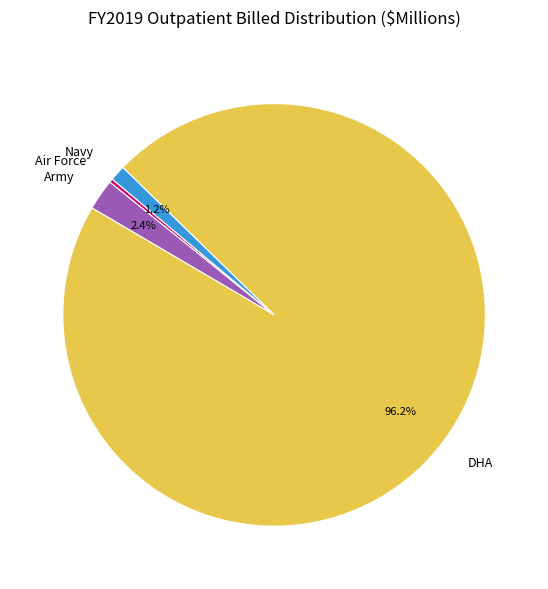

To the nearest percent, what is the difference between the largest and smallest slice percentages?

96%